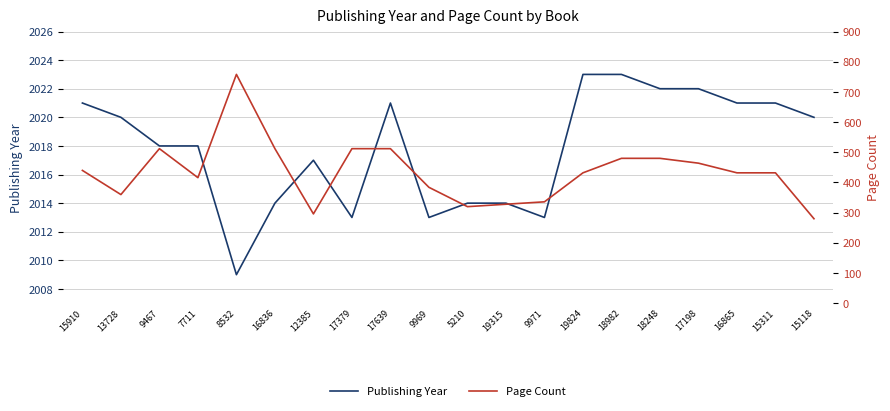

At which label does Publishing Year first exceed 2020?

15910